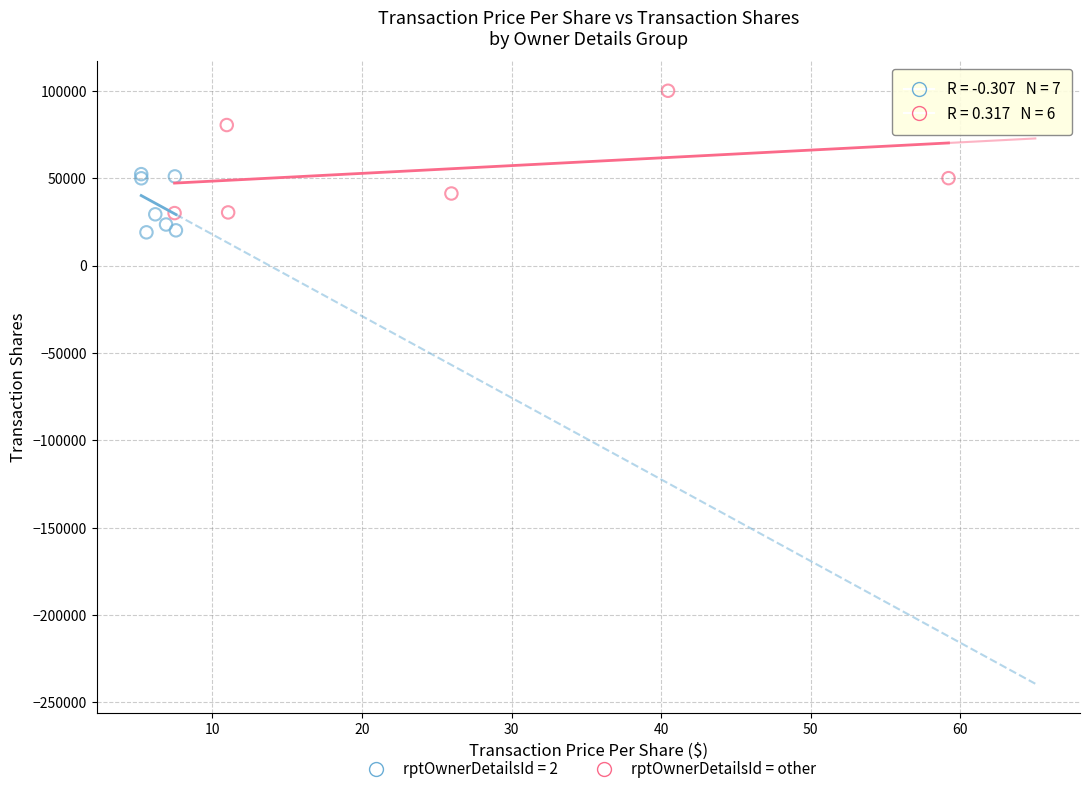

Which series has the widest spread of Y values?

rptOwnerDetailsId = other